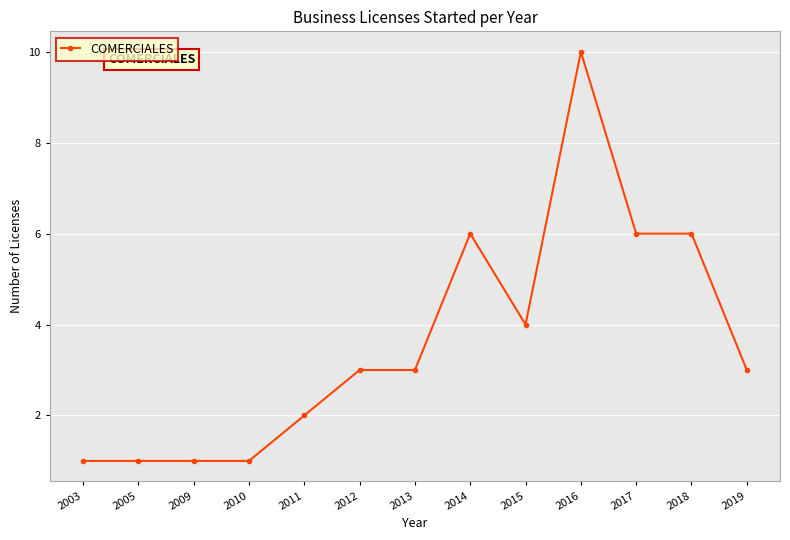

What is the sum of all values?

47